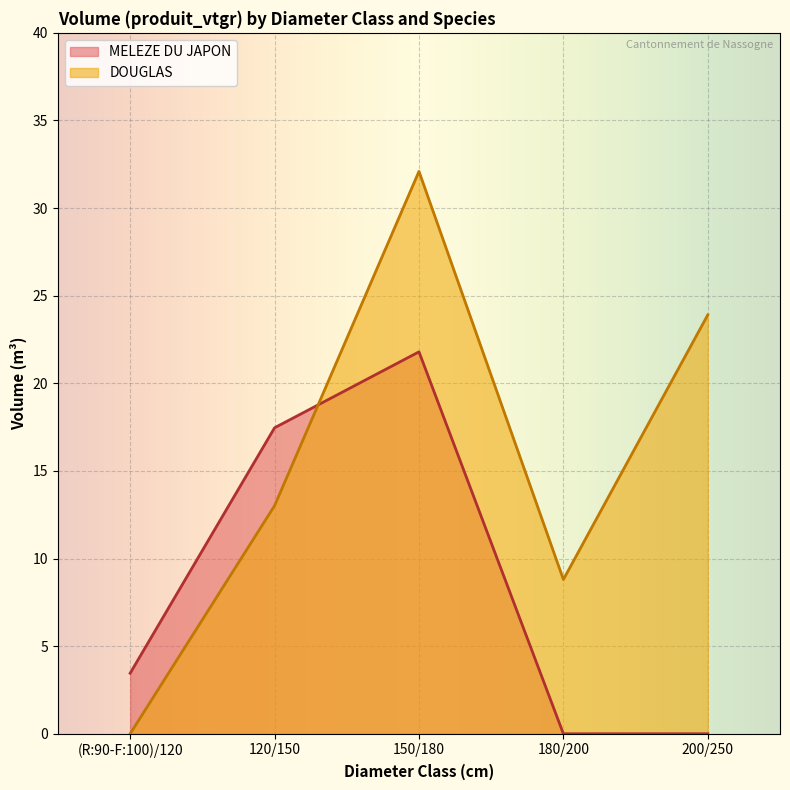

The DOUGLAS series shows 23.9 at 200/250. True or false?

True